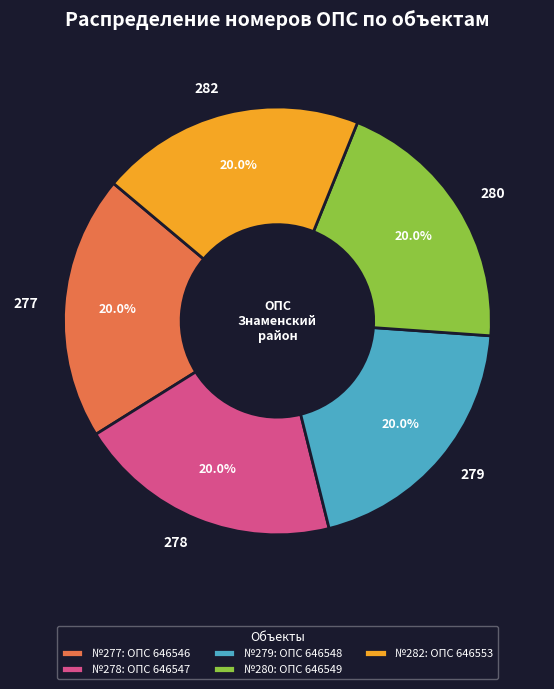

How many slices are in this pie chart?

5